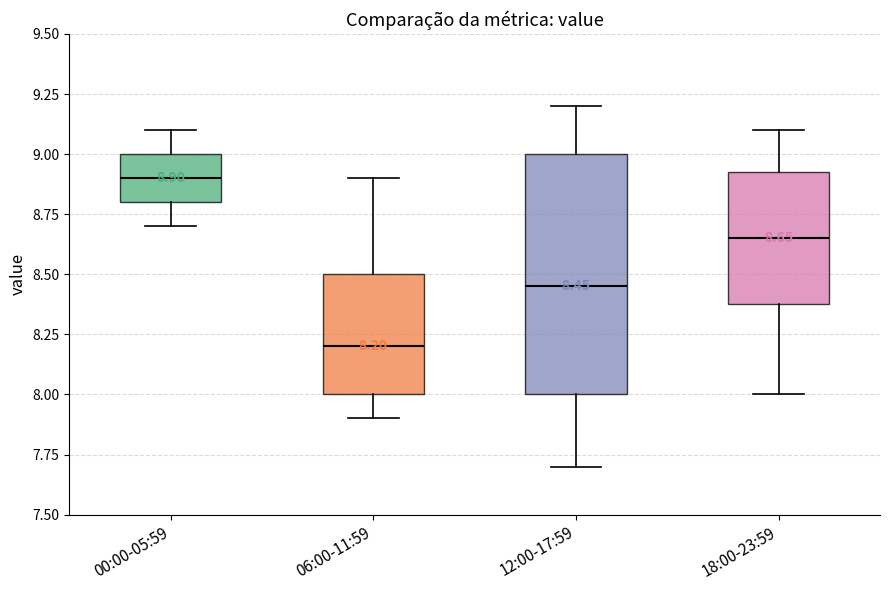

Which box's median line is the highest?

00:00-05:59